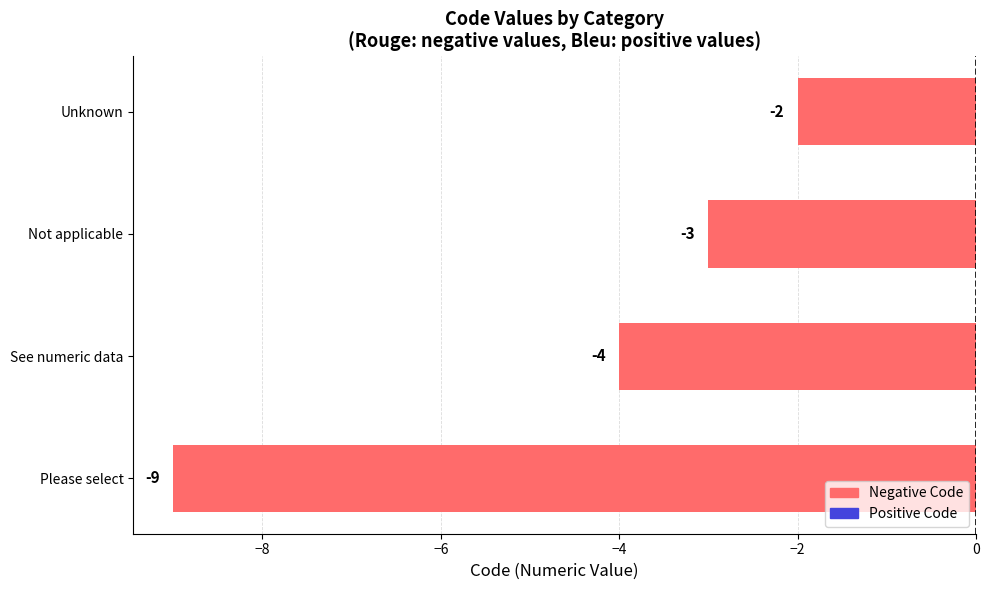

Where is the data nearest to the value -5?

See numeric data